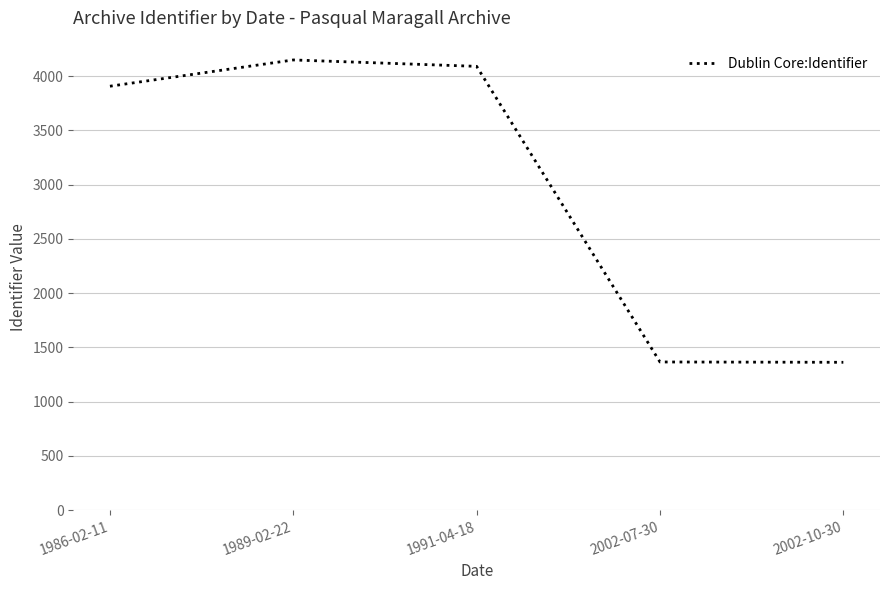

Does the chart display data point markers on the line(s)?

No